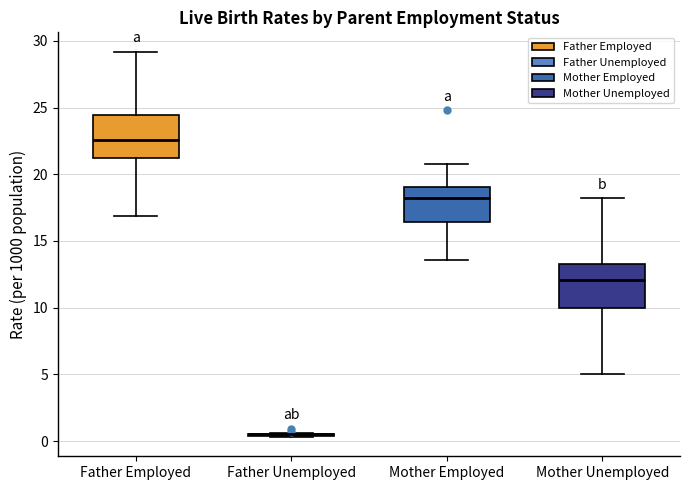

Reading left to right, transcribe this box plot: for each box, give where its median line is, the range the box spans, and where its two whiskers end, as read against the y-axis. The values are not printed on the chart, so give them approximately, as read against the axis.

Father Employed: median 22.5, box 21.0 to 24.5, whiskers 17.0 to 29.0
Father Unemployed: box collapsed to a line at 0.5, whiskers 0.5 to 0.5
Mother Employed: median 18.0, box 16.5 to 19.0, whiskers 13.5 to 21.0
Mother Unemployed: median 12.0, box 10.0 to 13.5, whiskers 5.0 to 18.0